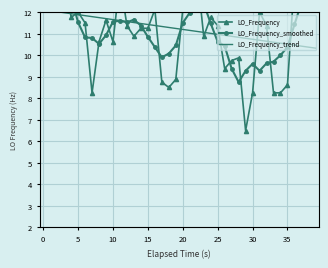

True or false: LO_Frequency has more than 1 interior local peaks.

True